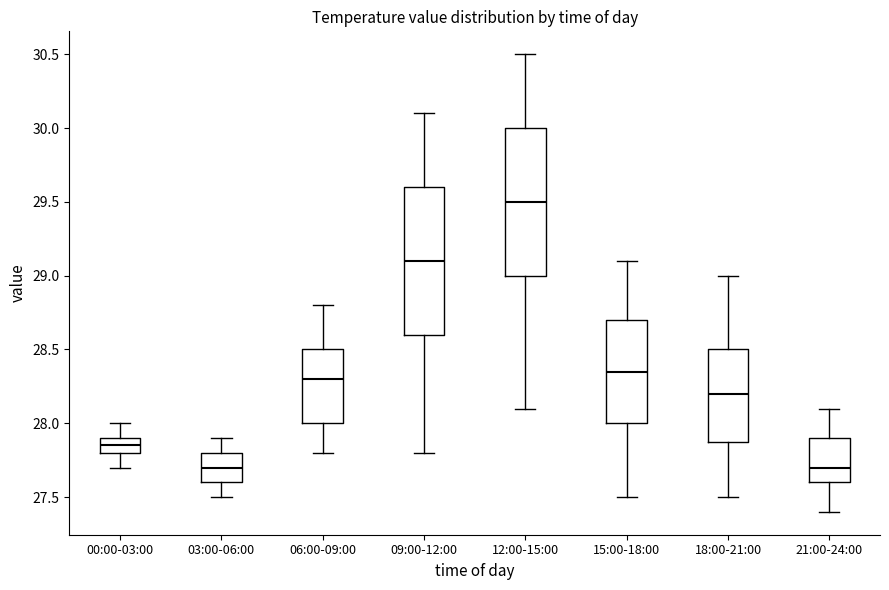

Reading left to right, read every box against the y-axis: the position of its median line, the range the box covers, and the ends of its whiskers. The values are not printed on the chart, so give them approximately, as read against the axis.

00:00-03:00: median 27.85, box 27.80 to 27.90, whiskers 27.70 to 28.00
03:00-06:00: median 27.70, box 27.60 to 27.80, whiskers 27.50 to 27.90
06:00-09:00: median 28.30, box 28.00 to 28.50, whiskers 27.80 to 28.80
09:00-12:00: median 29.10, box 28.60 to 29.60, whiskers 27.80 to 30.10
12:00-15:00: median 29.50, box 29.00 to 30.00, whiskers 28.10 to 30.50
15:00-18:00: median 28.35, box 28.00 to 28.70, whiskers 27.50 to 29.10
18:00-21:00: median 28.20, box 27.90 to 28.50, whiskers 27.50 to 29.00
21:00-24:00: median 27.70, box 27.60 to 27.90, whiskers 27.40 to 28.10